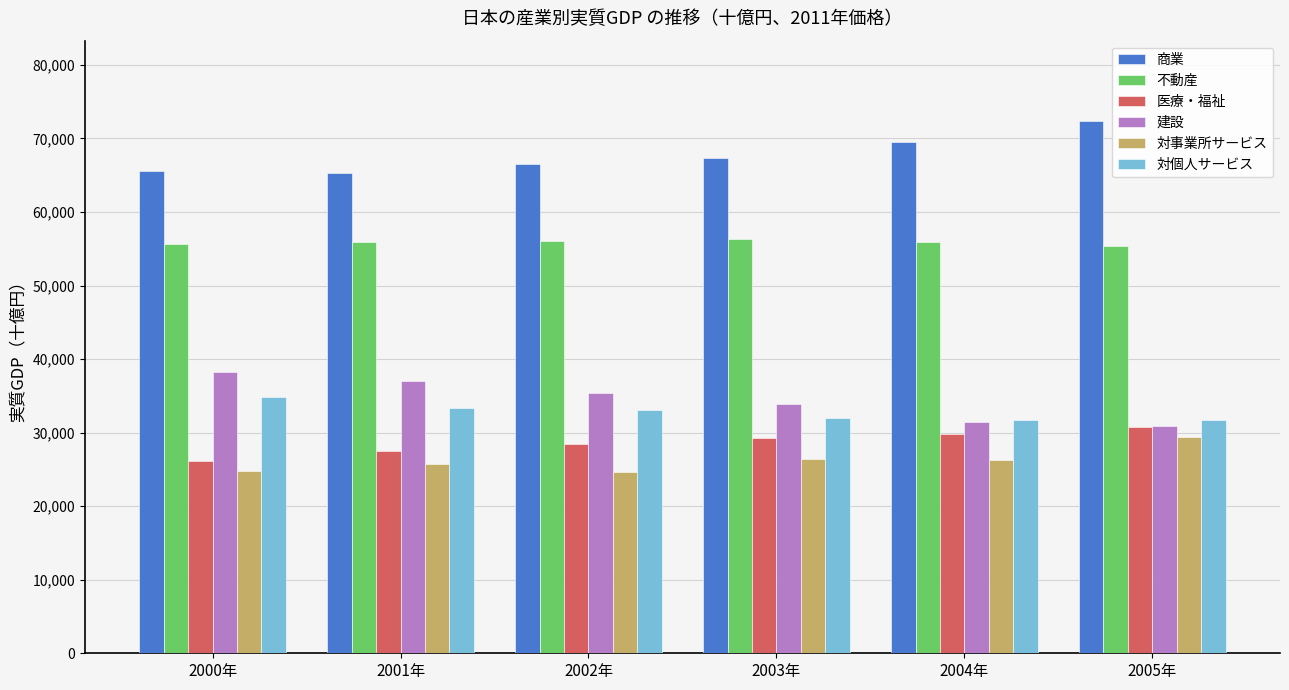

What is the difference between the second highest and minimum values in the 医療・福祉 series?

3657.6